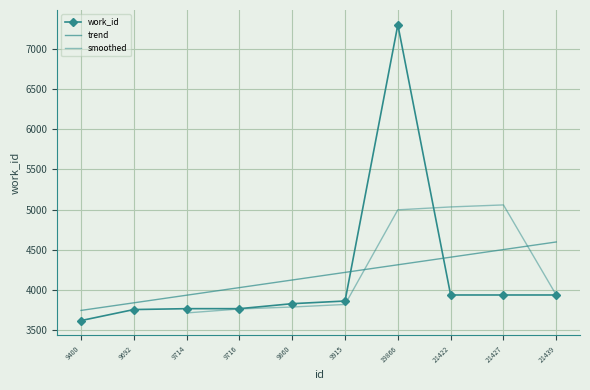

Reading left to right, transcribe all the data shown in this chart.

3620	3757	3768	3768	3830	3863	7296	3938	3938	3938